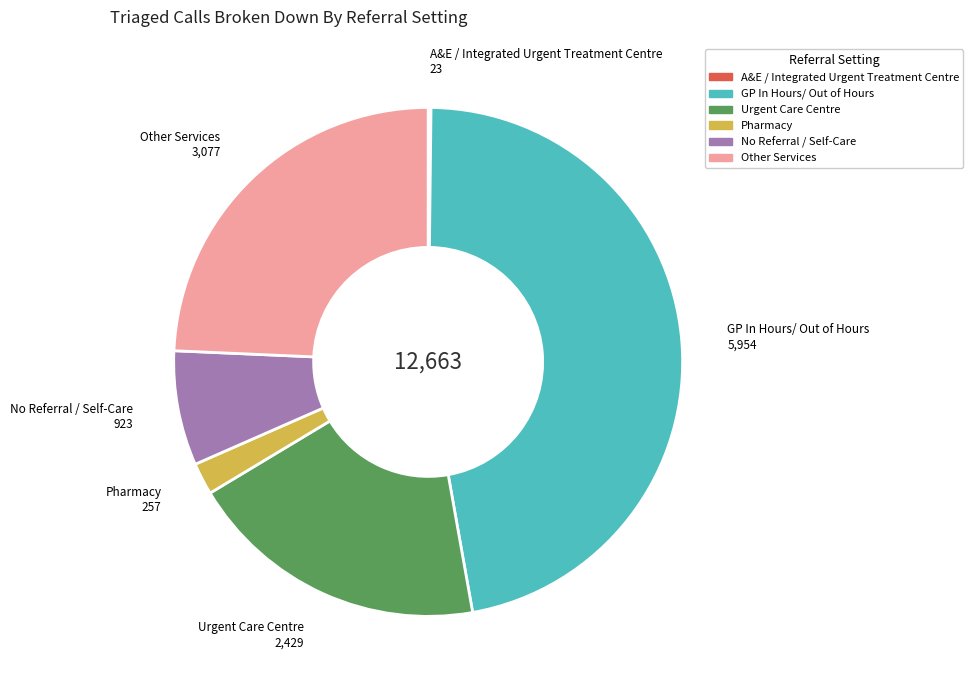

The GP In Hours/ Out of Hours slice represents 47% of the pie. True or false?

True